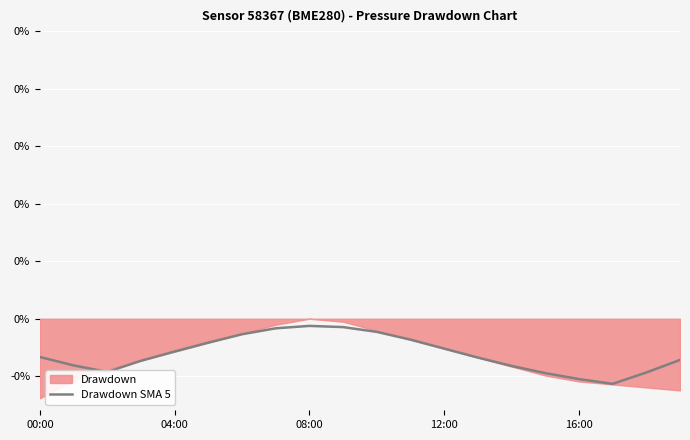

What is the average value?

-0.1